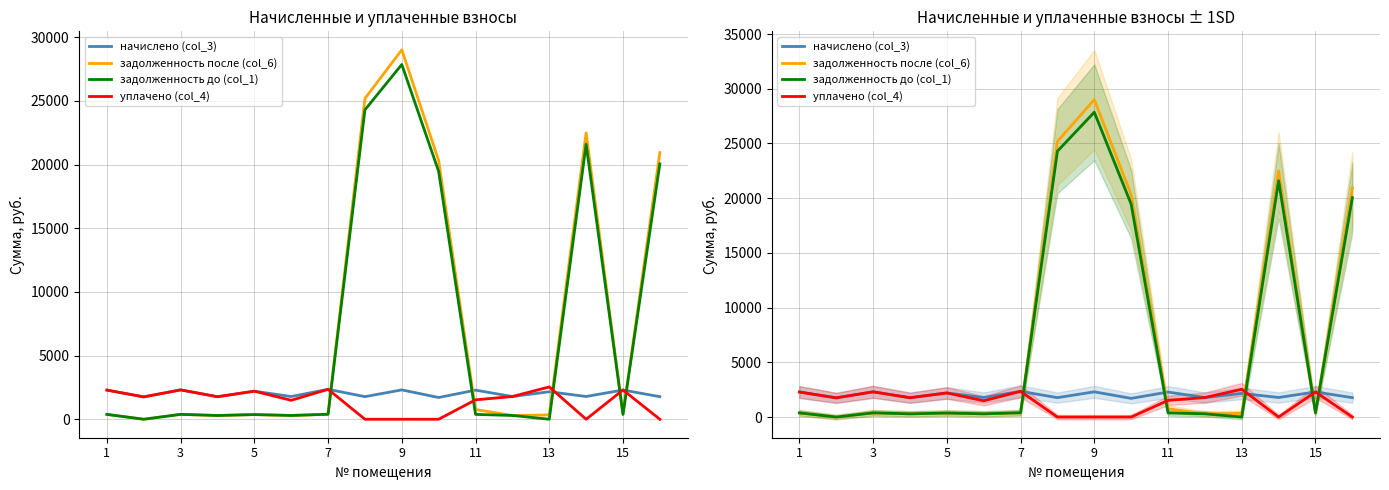

What is the sum of the начислено (col_3) values at 9 and 14?

4003.6